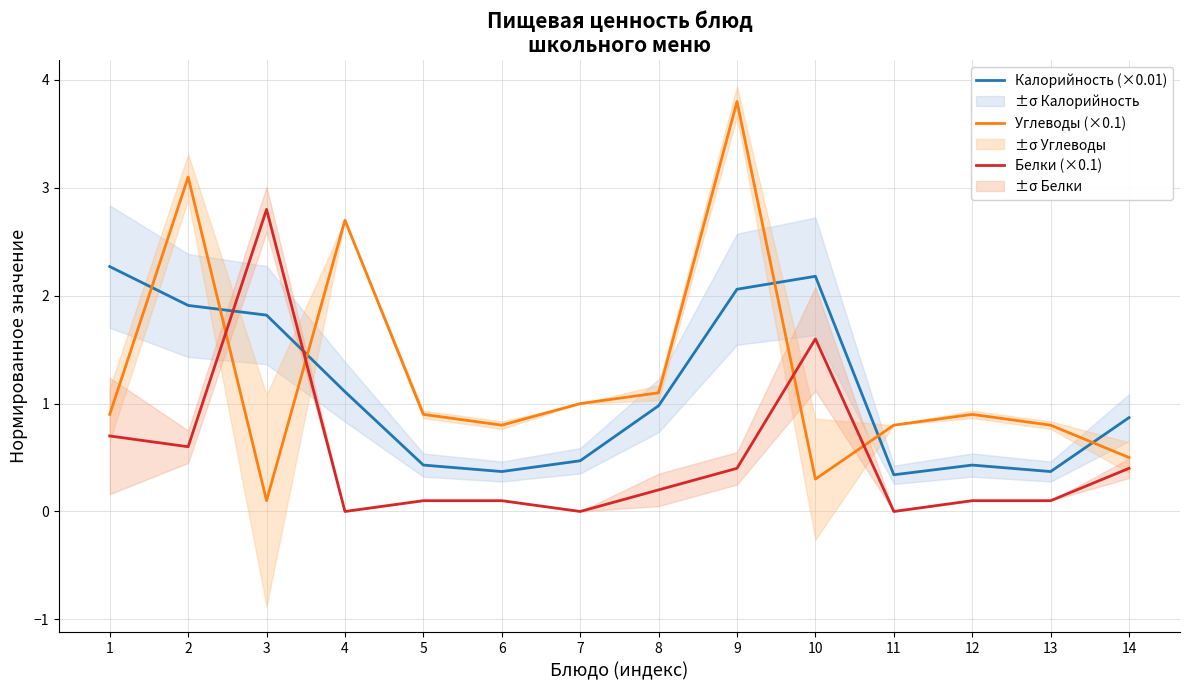

At which label does Белки (×0.1) reach its peak?

3